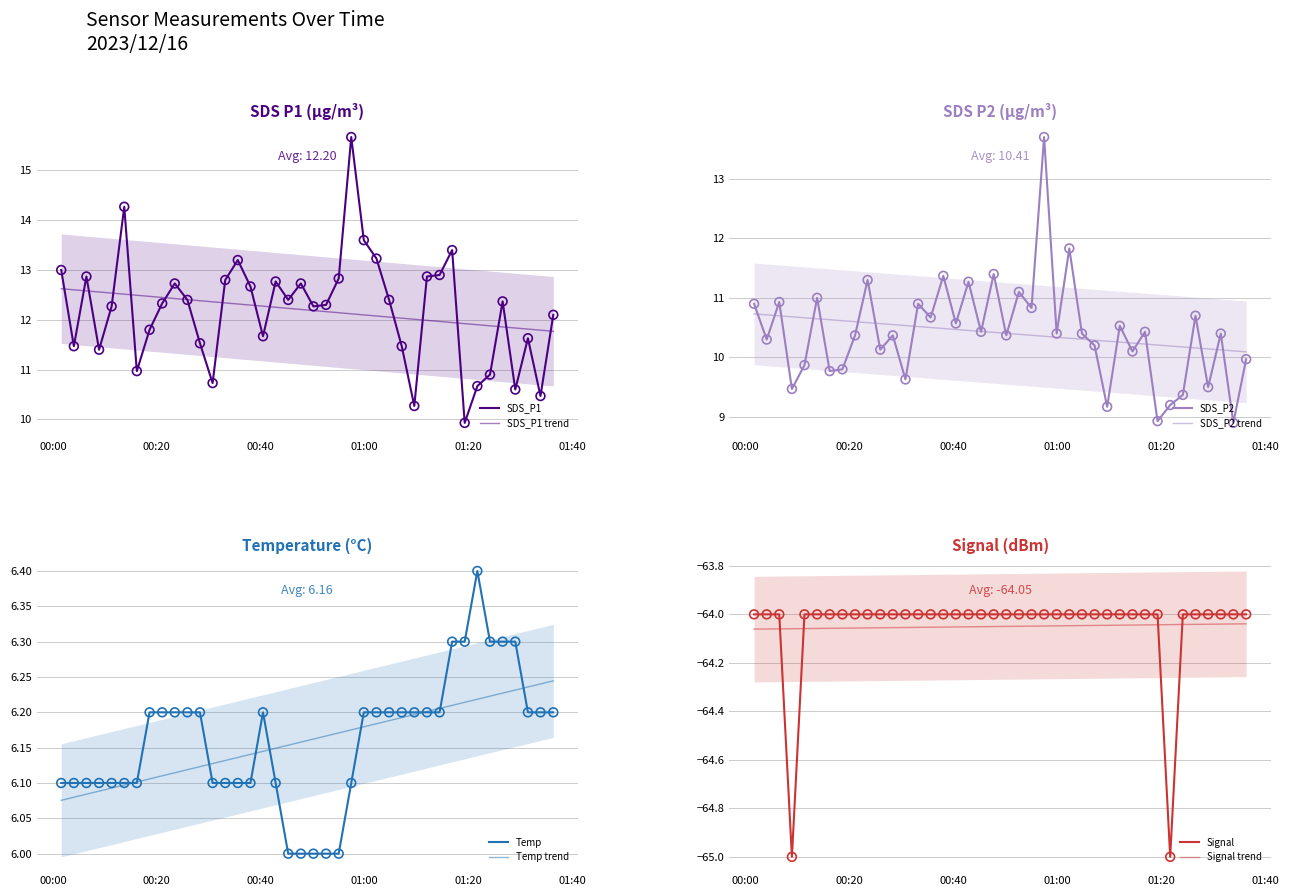

At how many categories does at least one series exceed -59?

40